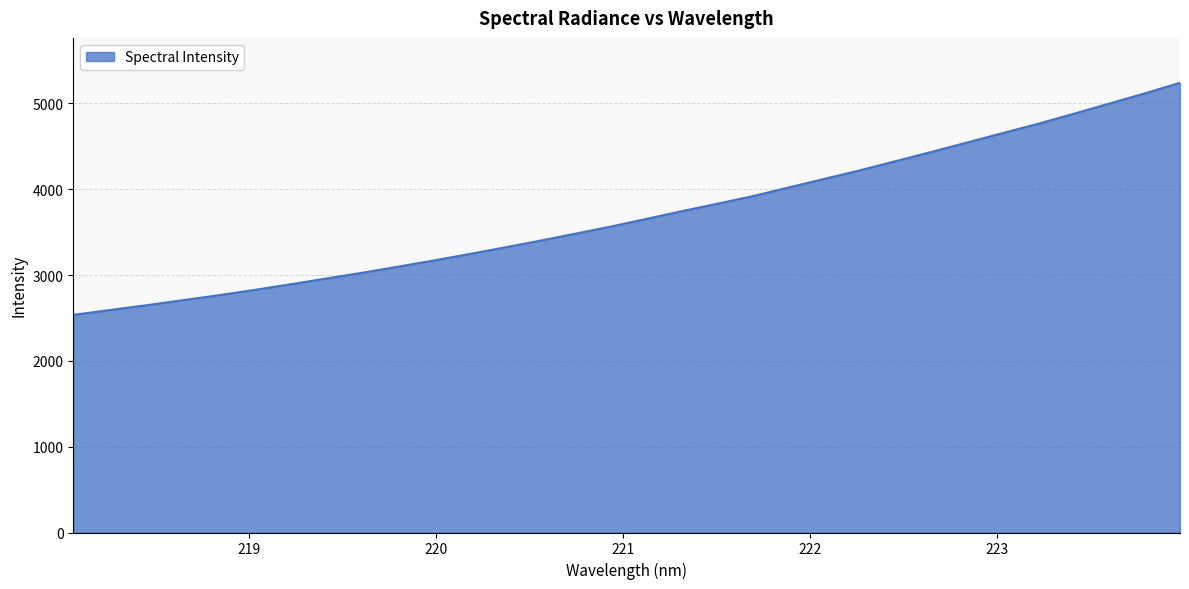

What is the difference between the maximum and minimum values?

2704.1